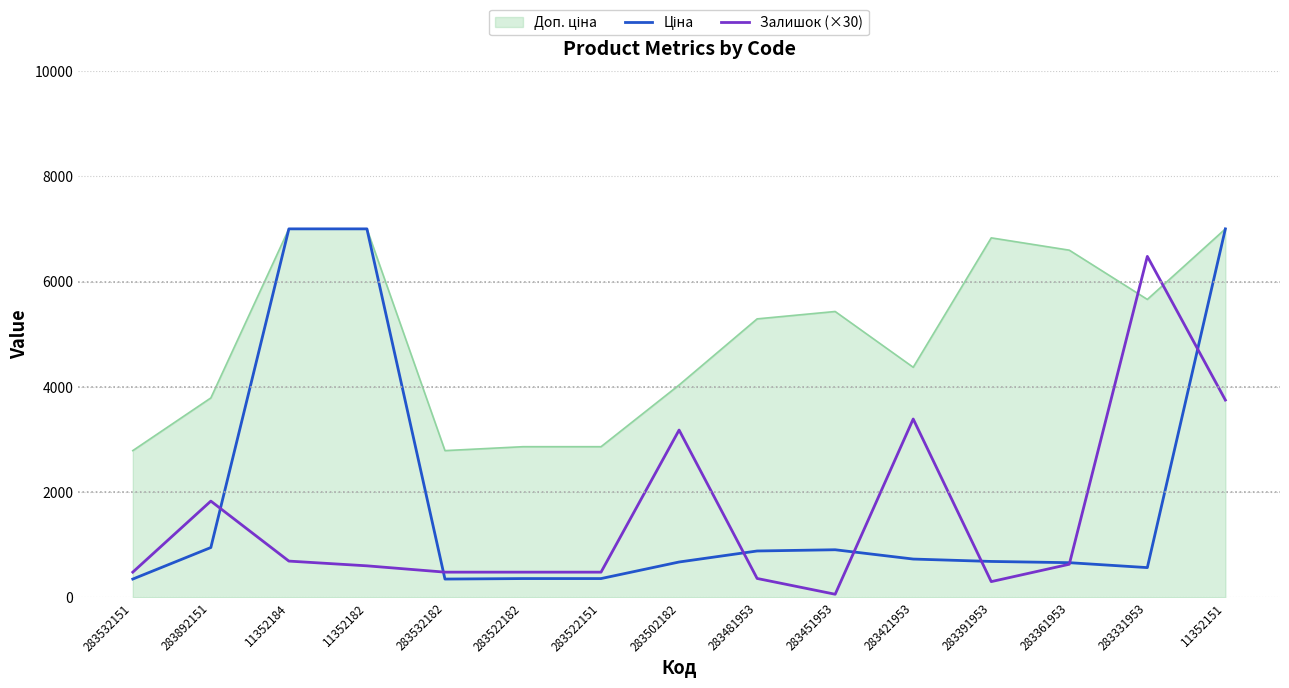

Is it true that Залишок (×30) equals 300.0 at 283391953?

True